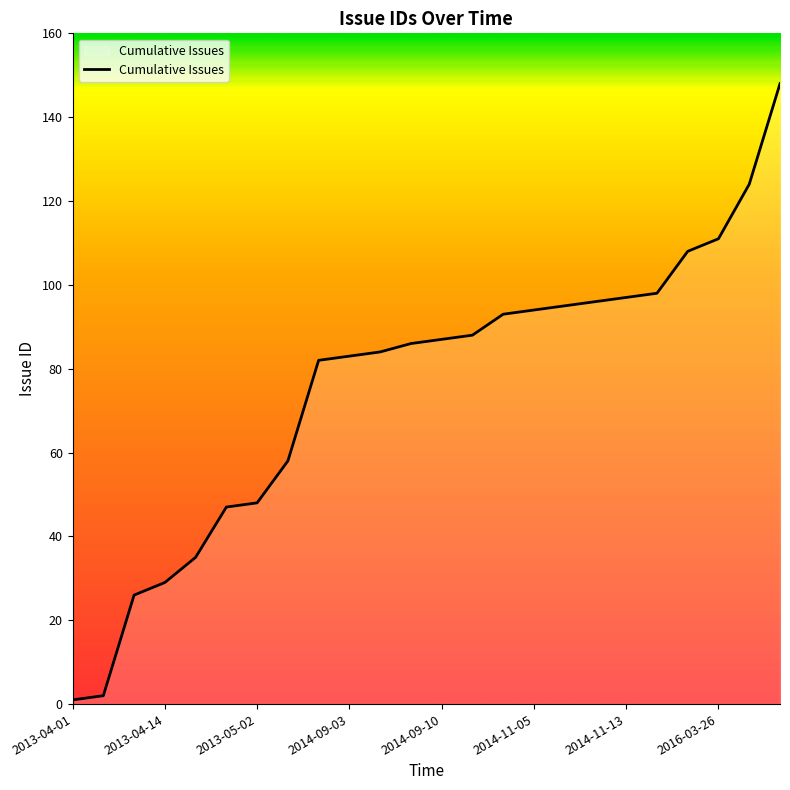

How many lines are shown in the chart?

1